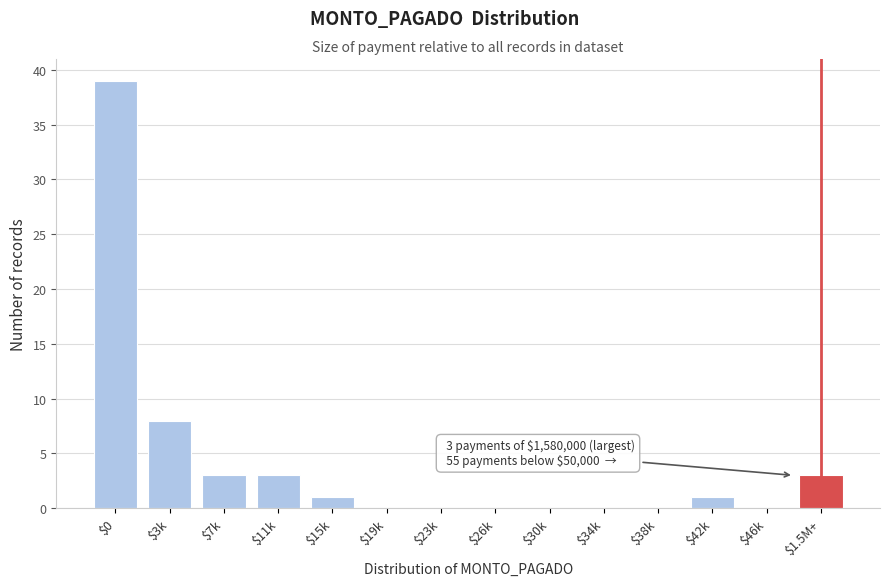

What is the sum of all values?

58